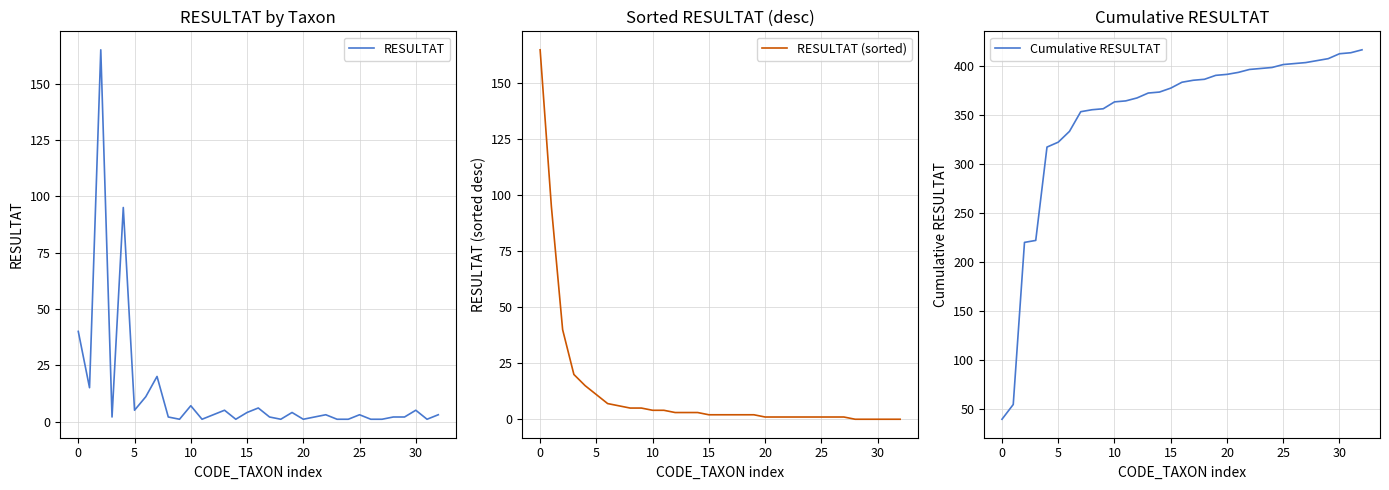

The value of RESULTAT at 0 is 40. True or false?

True